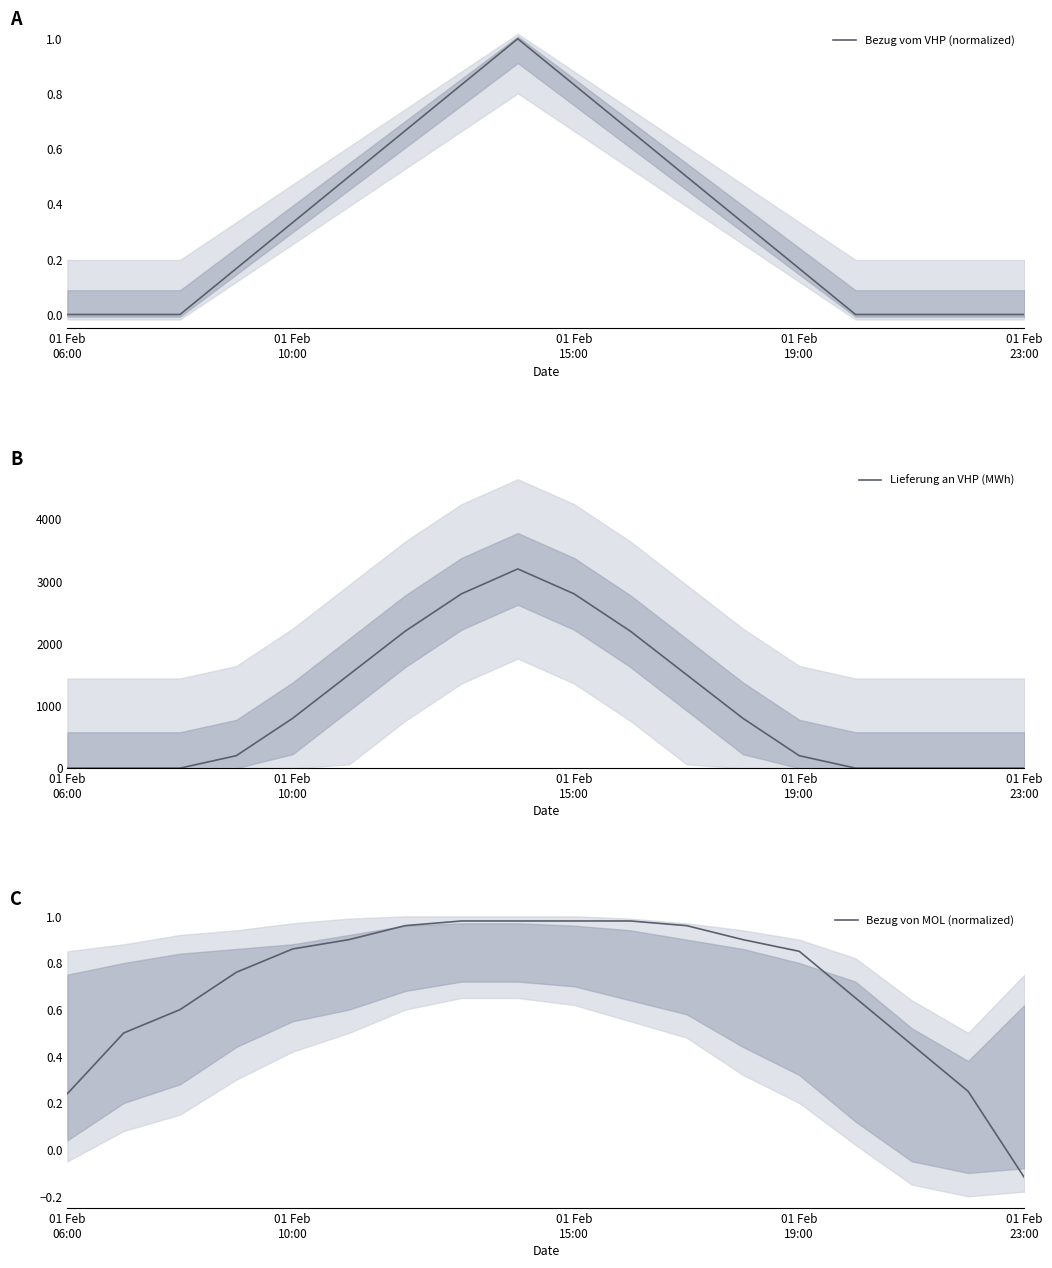

The value of Bezug von MOL (normalized) at 5 is 0.4. True or false?

False